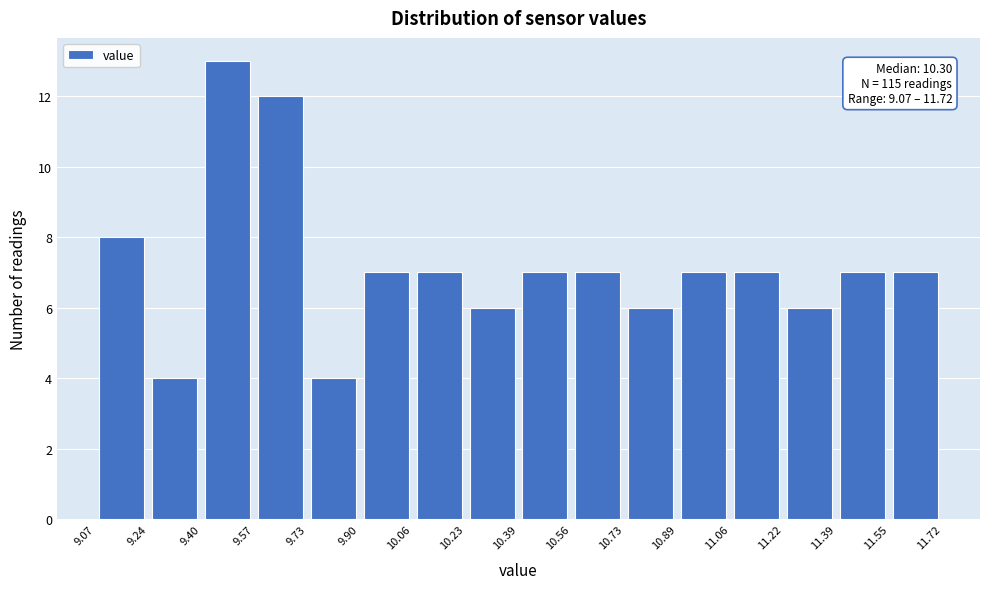

Which range on the x-axis has the tallest bar?

9.40 to 9.57